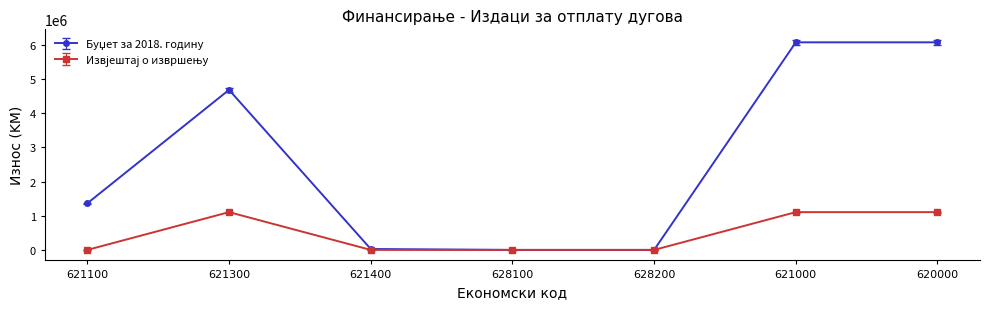

What is the maximum value shown in the chart?

6070810.0